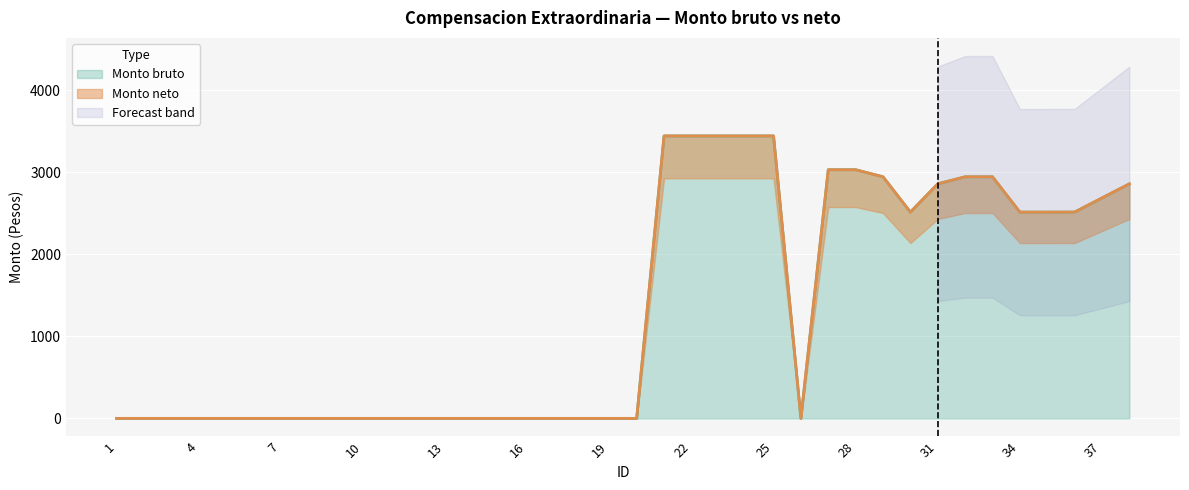

Rank the categories by Monto bruto value from highest to lowest.

21, 22, 23, 24, 25, 27, 28, 29, 32, 33, 31, 38, 37, 30, 36, 34, 35, 1, 2, 3, 4, 5, 6, 7, 8, 9, 10, 11, 12, 13, 14, 15, 16, 17, 18, 19, 20, 26